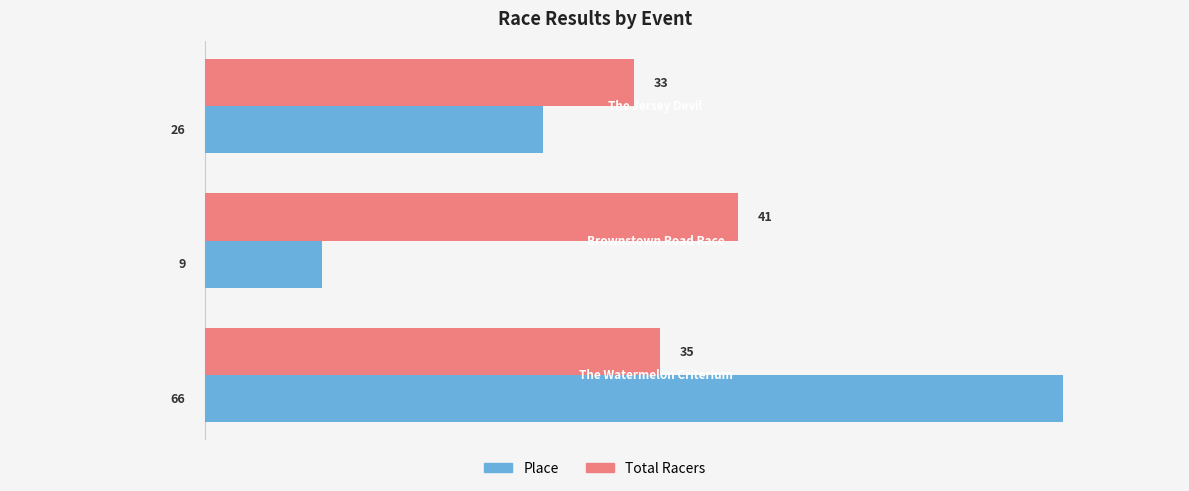

What is the average value of the Total Racers series?

36